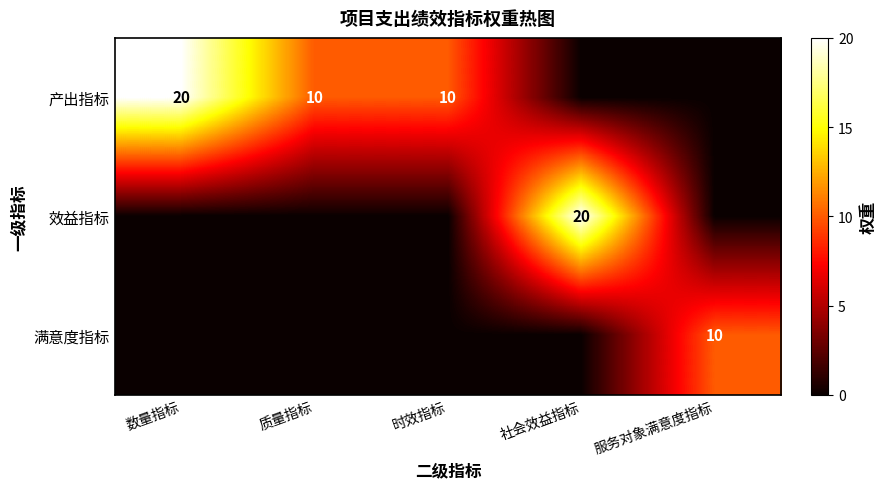

The 满意度指标 series shows 10 at 服务对象满意度指标. True or false?

True